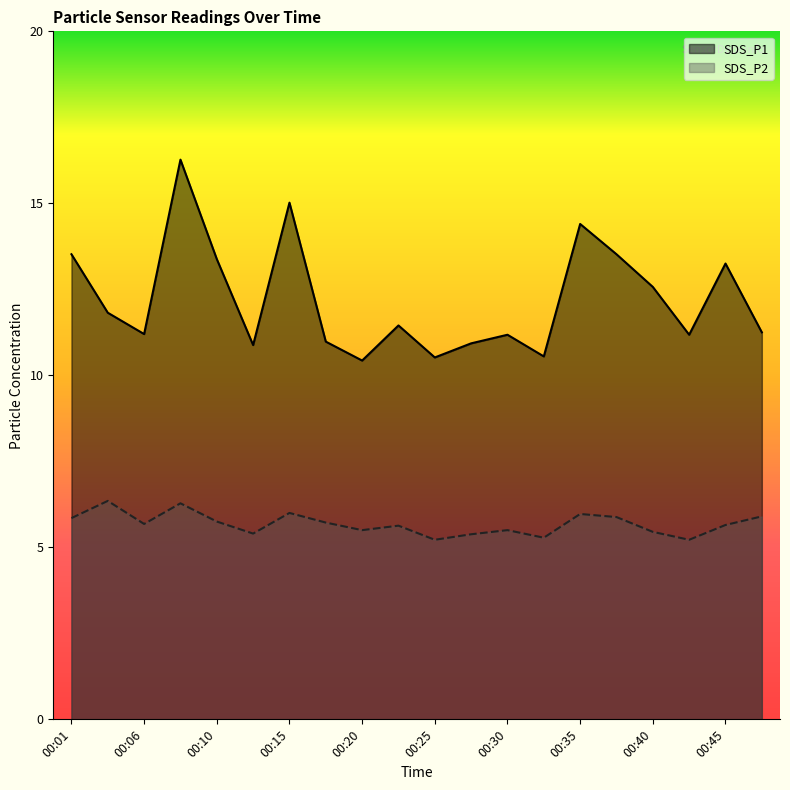

The SDS_P1 series shows 5.7 at 00:47. True or false?

False